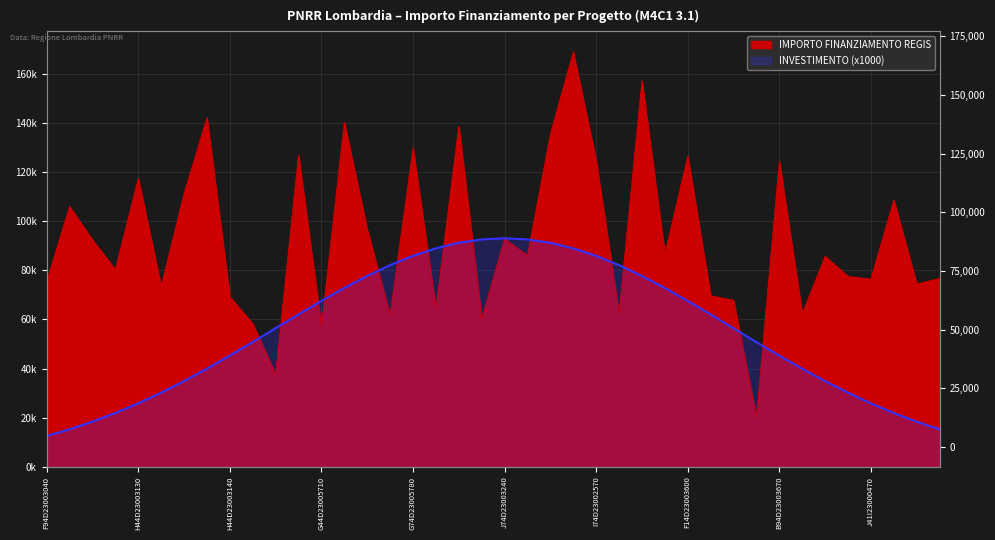

List the labels in order of value, largest first.

D94D23005190006, J84D23004860006, G14D23004000006, J94D23002250006, B84D23005270006, I84D23002180006, G74D23005780006, B64D23002620006, F14D23003600006, I74D23002570006, B94D23003670006, H44D23003130006, G14D23004260006, B44D23003800006, I74D23003330006, H24D23002650006, J74D23003240006, I14D23002970006, G24D23004630006, G14D23005490006, B34D23006080006, J24D23002610006, J44D23004010006, F94D23003380006, J41I23000470006, F94D23003040006, G44D23005850006, I84D23002890006, C34D23002350006, H44D23003140006, D64D23003860006, B44D23003970006, I34D23003590006, G24D23004830006, E14D23003760006, B64D23004480006, F84D23006540006, G44D23005710006, J54D23002920006, D74D23004360006